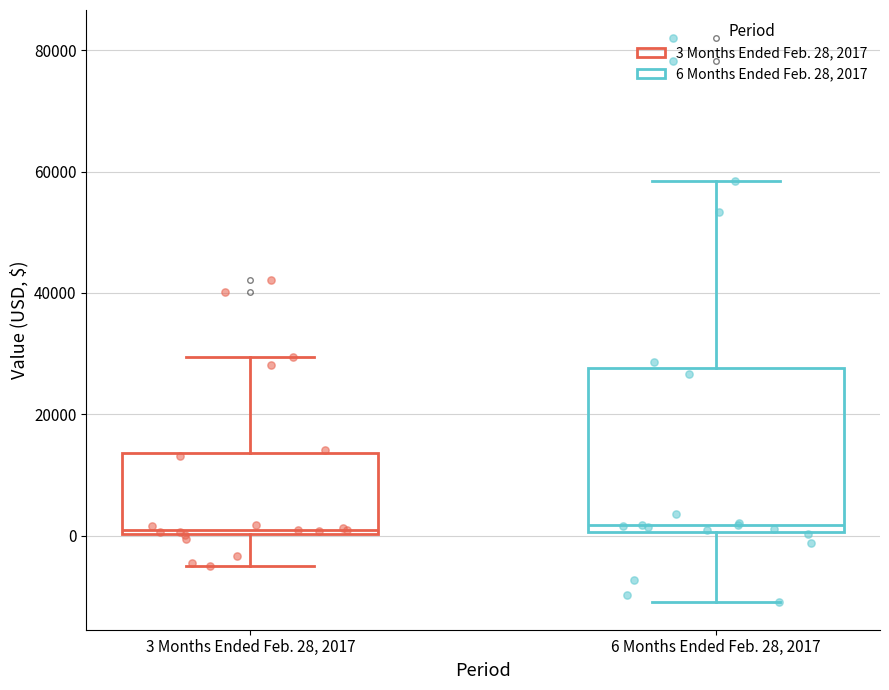

Comparing the boxes themselves (not the whiskers), which one is the tallest?

6 Months Ended Feb. 28, 2017